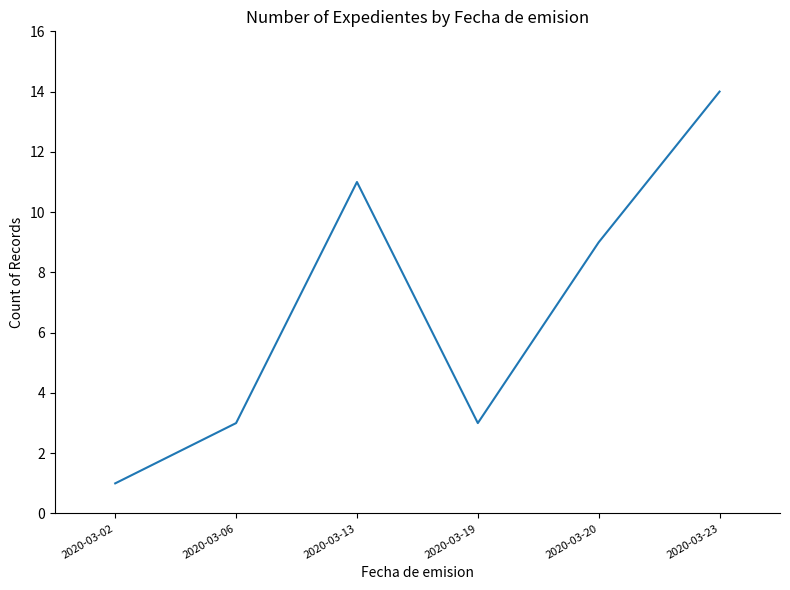

Does the chart have visible grid lines?

No